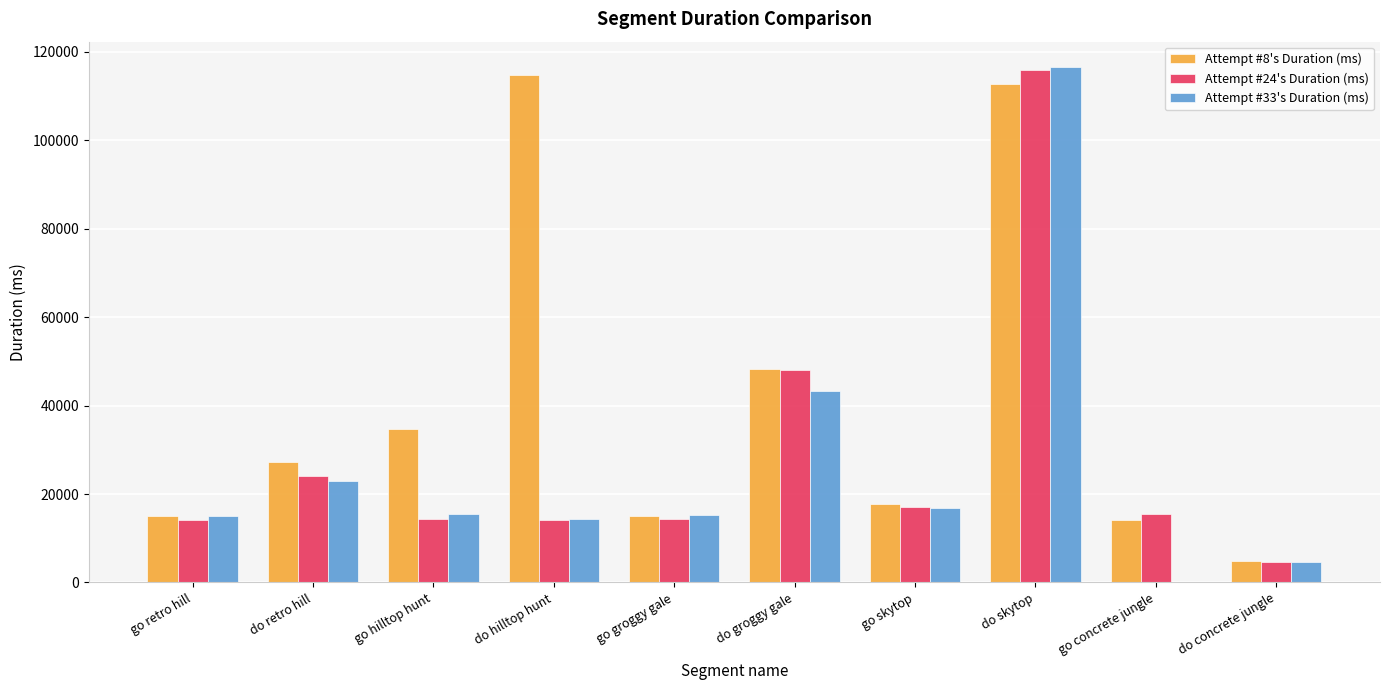

Which category has the highest value in the Attempt #24's Duration (ms) series?

do skytop